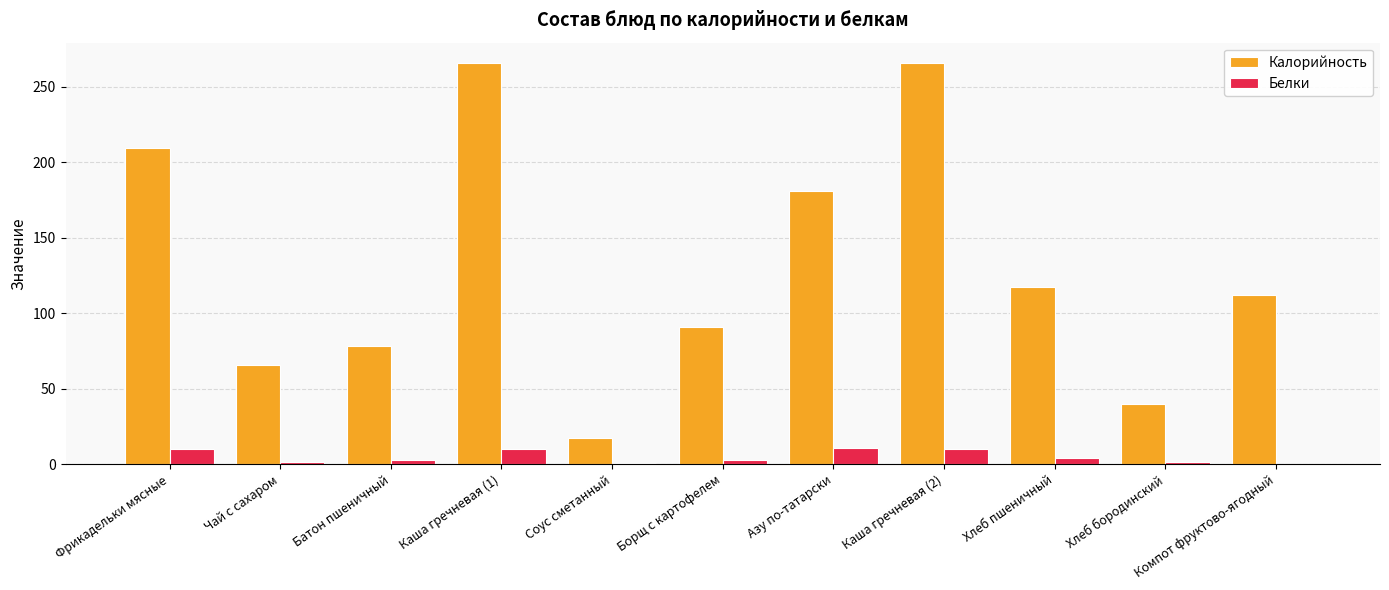

Which series has the largest total across all categories?

Калорийность